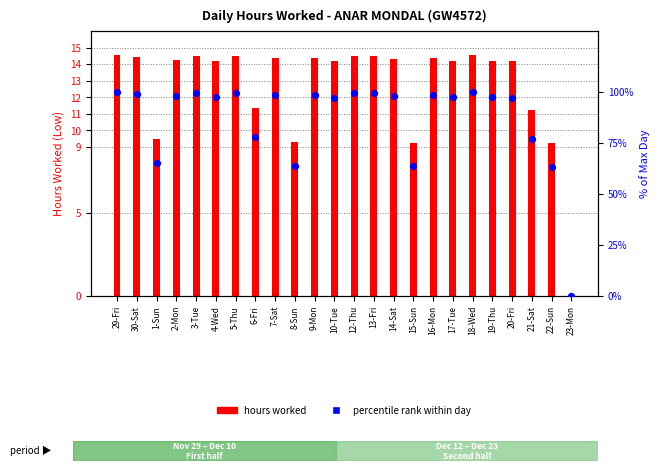

Which series has the largest Y range (max minus min)?

percentile rank within day